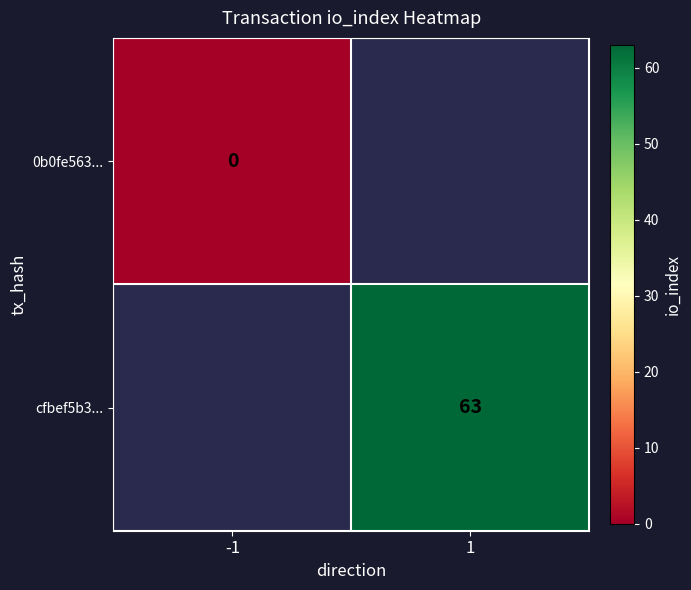

Is the value of 0b0fe563... at -1 greater than the value of cfbef5b3... at 1?

No